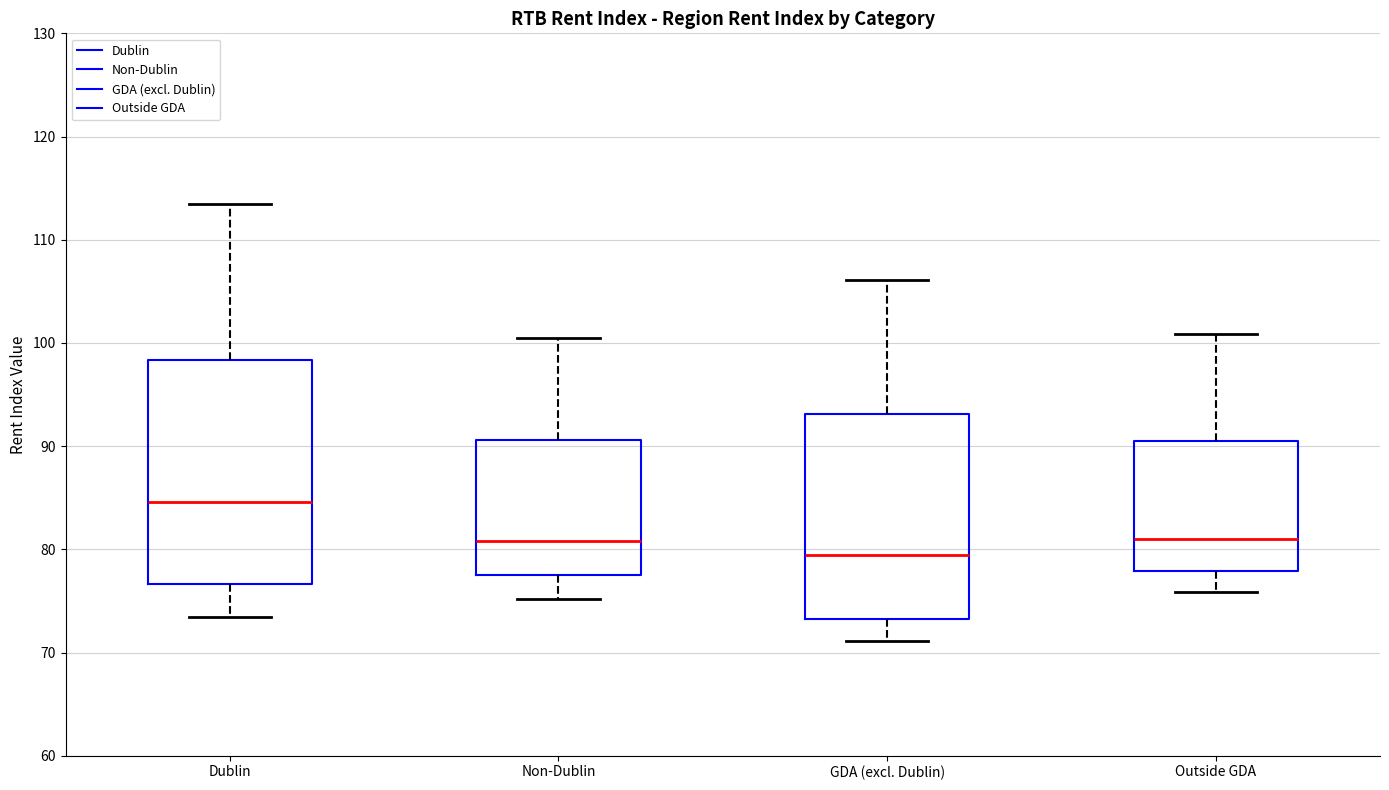

Which box is the tallest, from its lower edge to its upper edge?

Dublin